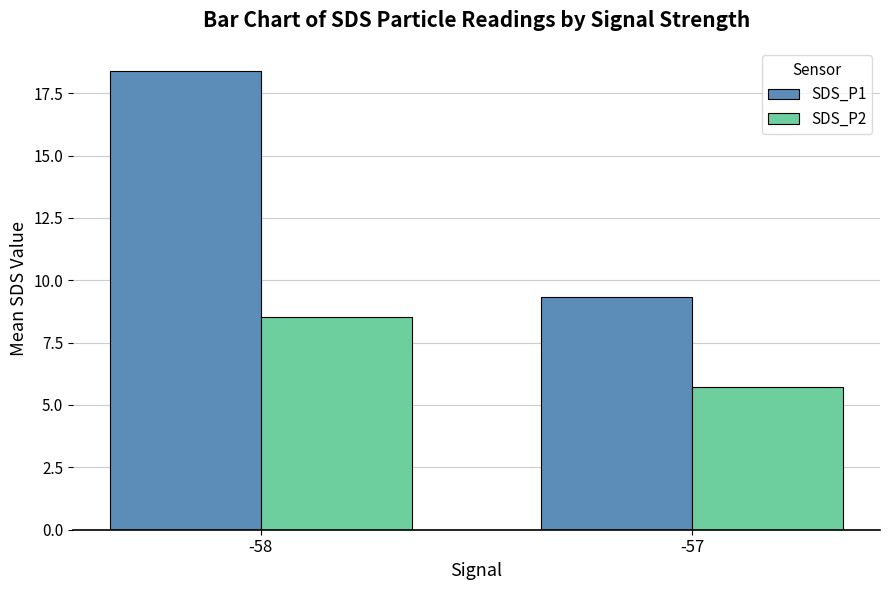

Is the value of SDS_P1 at -58 greater than the value of SDS_P2 at -57?

Yes